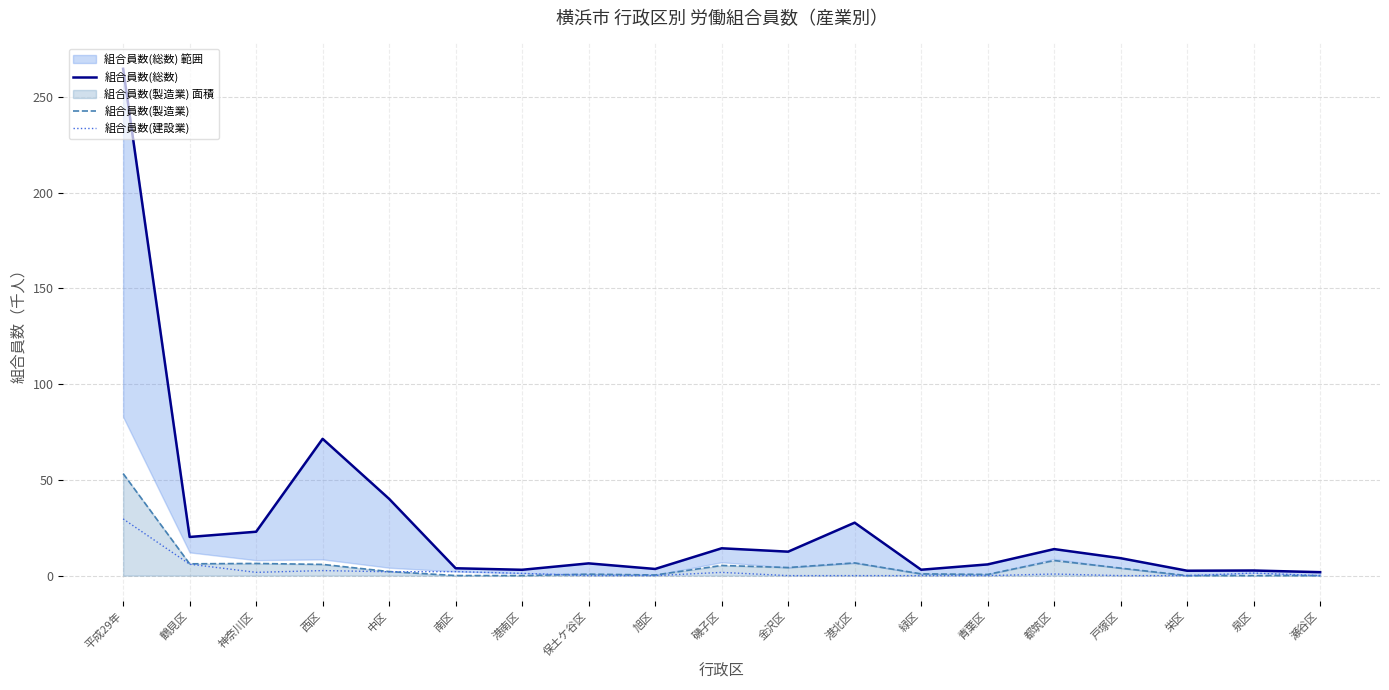

True or false: 組合員数(総数) and 組合員数(製造業) intersect in this chart.

False